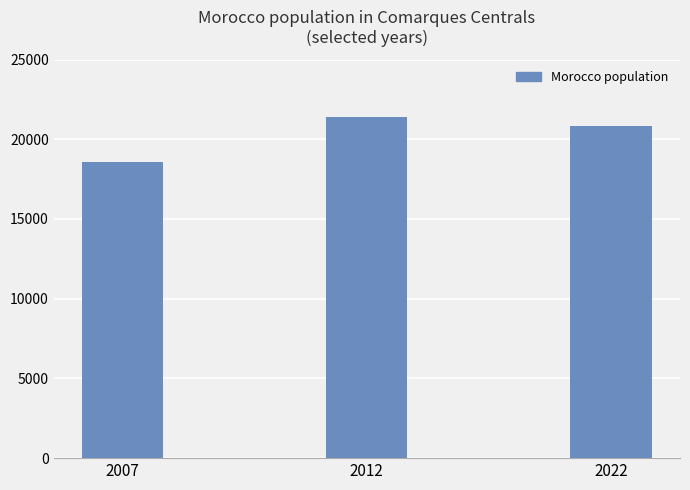

What is the change in value from 2012 to 2022?

-541